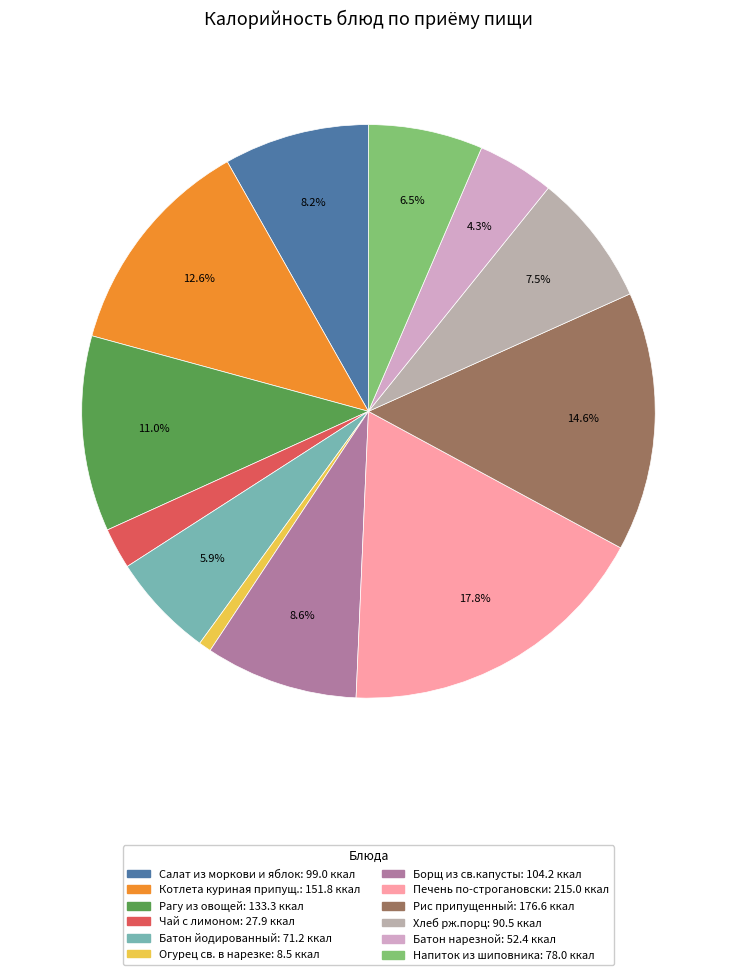

To the nearest percent, what is the difference between the Рис припущенный and Батон нарезной slice percentages?

10%